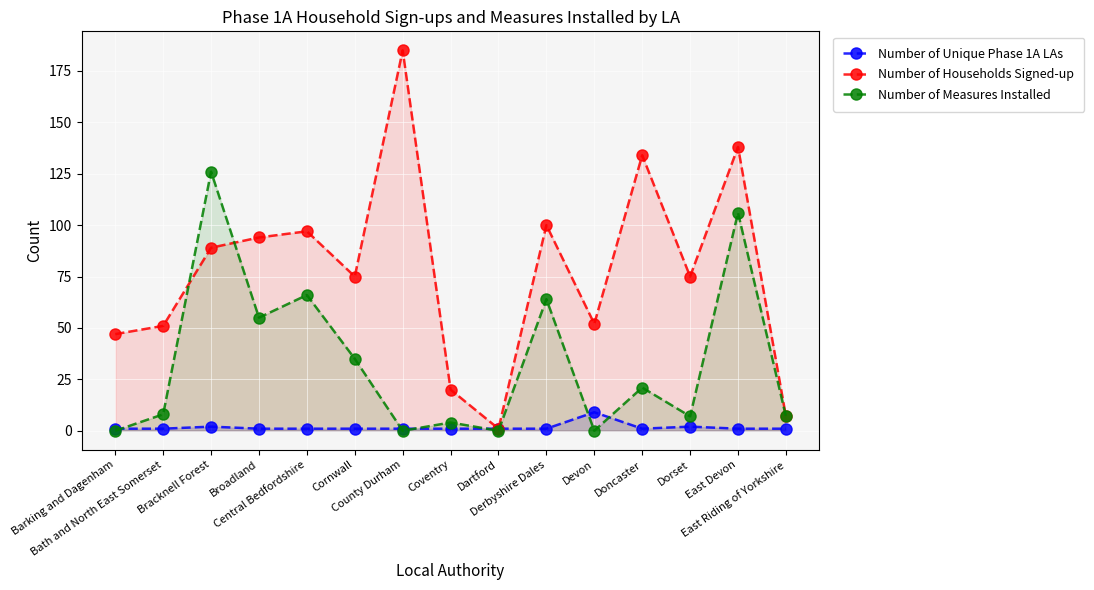

How many distinct data groups are displayed?

3